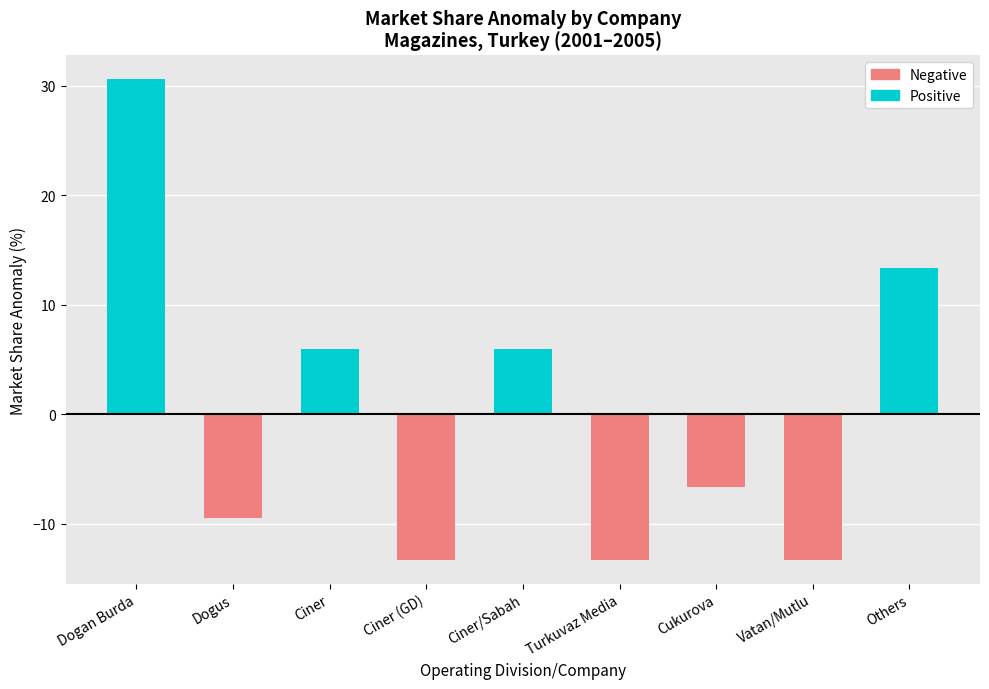

What are all the series names shown in the legend?

Negative, Positive